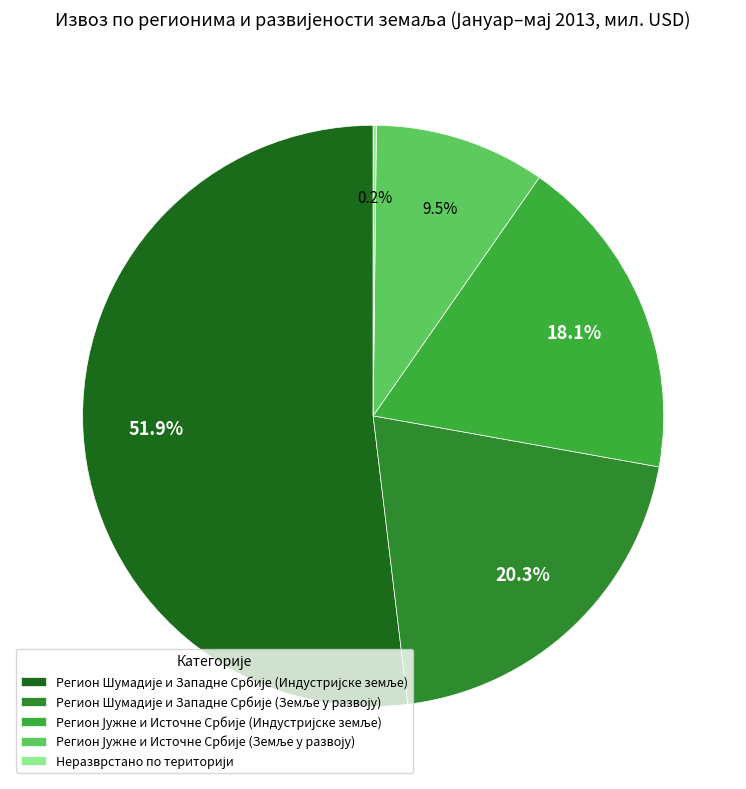

What is the change in value from Регион Шумадије и Западне Србије (Земље у развоју) to Регион Јужне и Источне Србије (Земље у развоју)?

-259.7